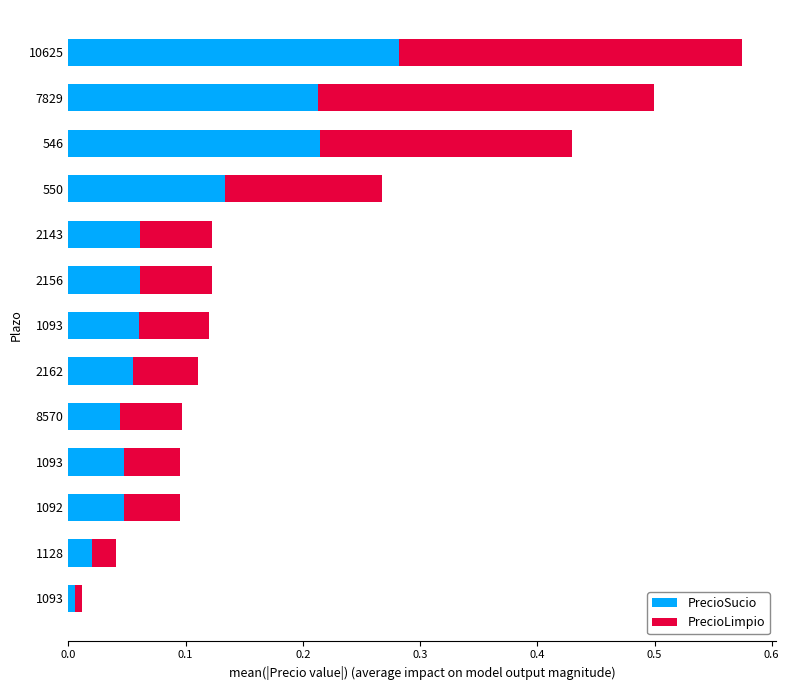

List the series in order of their overall mean, lowest first.

PrecioSucio, PrecioLimpio